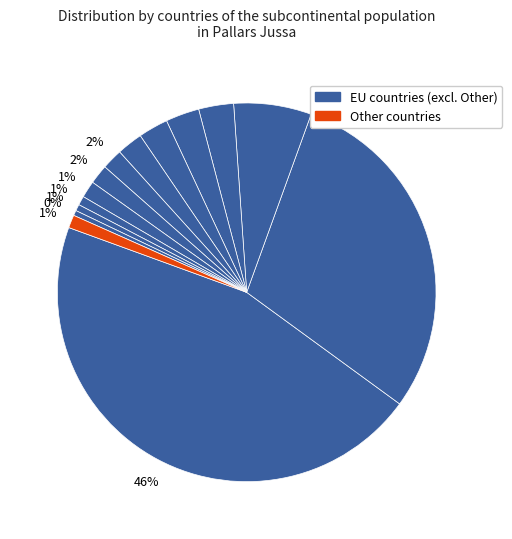

Count the number of slices in the pie.

14